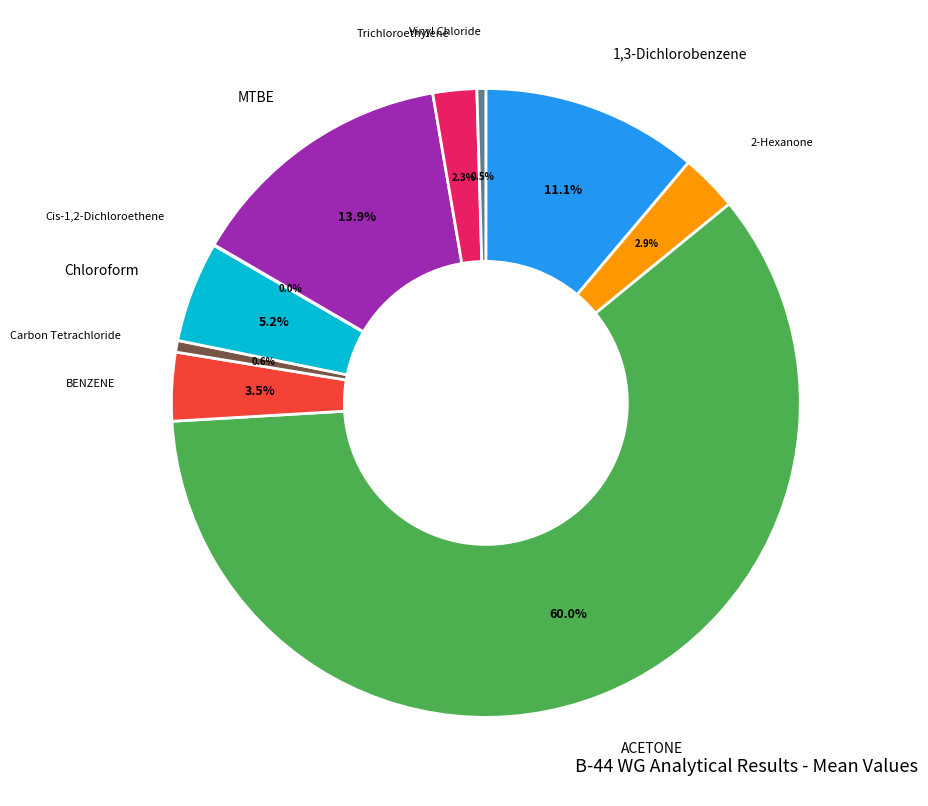

Does any single category account for the majority?

Yes